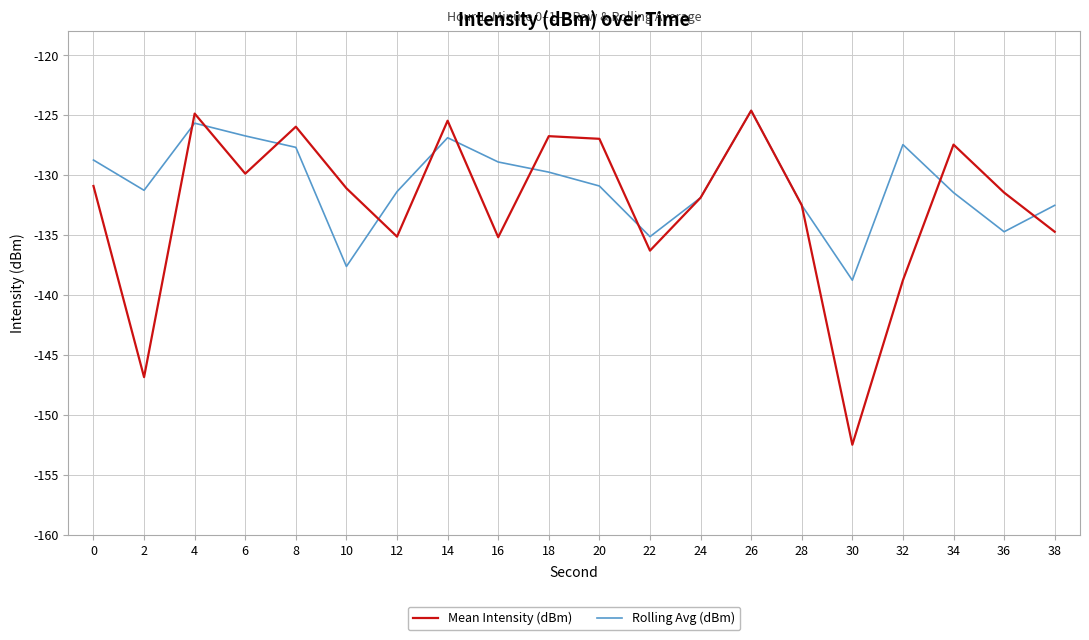

Where is the first local maximum for Mean Intensity (dBm)?

4